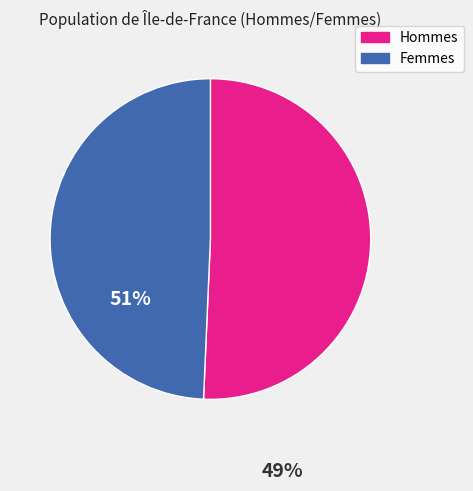

Is there any slice that represents more than half of the pie?

Yes